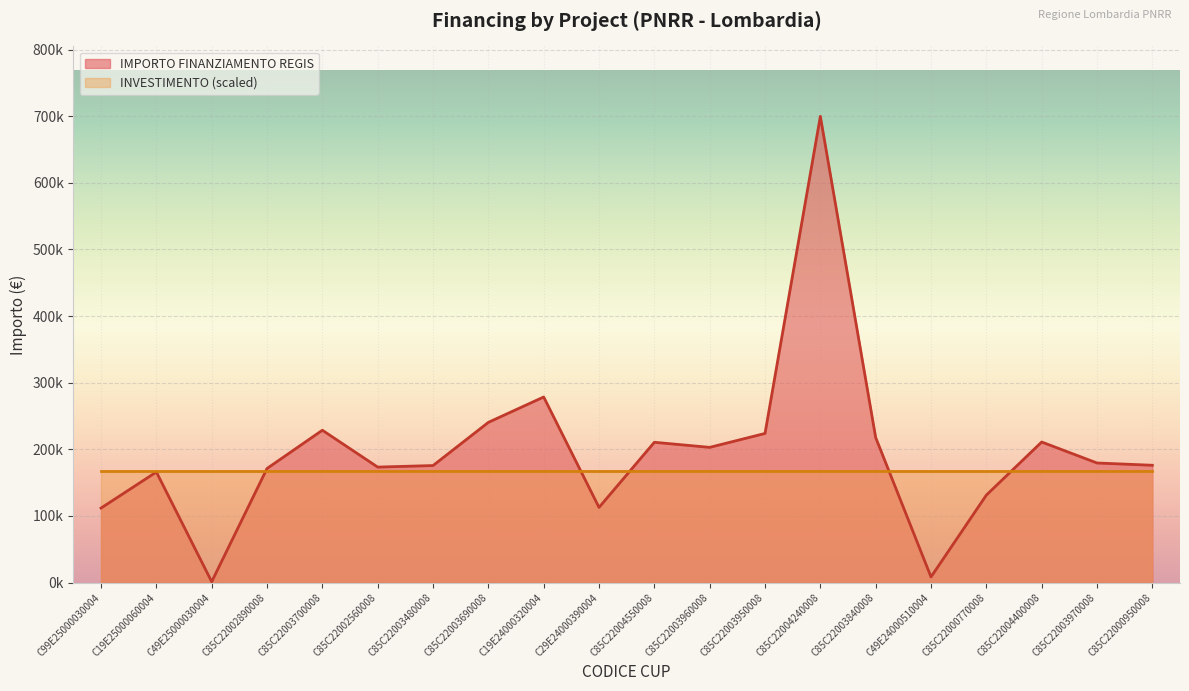

Reading left to right, transcribe all the data shown in this chart.

C99E25000030004=111760.0	C19E25000060004=165869.6	C49E25000030004=1200.0	C85C22002890008=171177.7	C85C22003700008=228592.8	C85C22002560008=173263.3	C85C22003480008=175568.4	C85C22003690008=240397.6	C19E24000320004=278493.2	C29E24000390004=112730.4	C85C22004550008=210514.6	C85C22003960008=202864.8	C85C22003950008=223771.4	C85C22004240008=699734.4	C85C22003840008=217613.5	C49E24000510004=8377.6	C85C22000770008=131200.0	C85C22004400008=210913.7	C85C22003970008=179420.1	C85C22000950008=176000.4